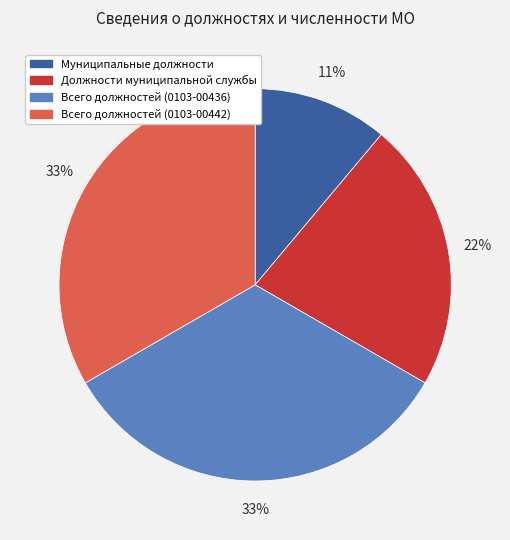

Is it true that Должности муниципальной службы is 33% of the pie?

False